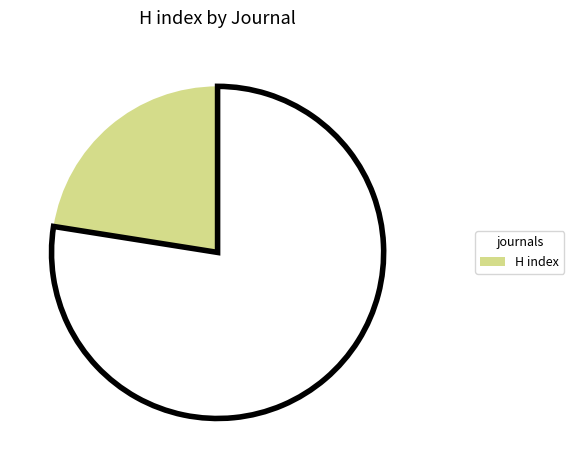

Is there any slice that represents more than half of the pie?

Yes